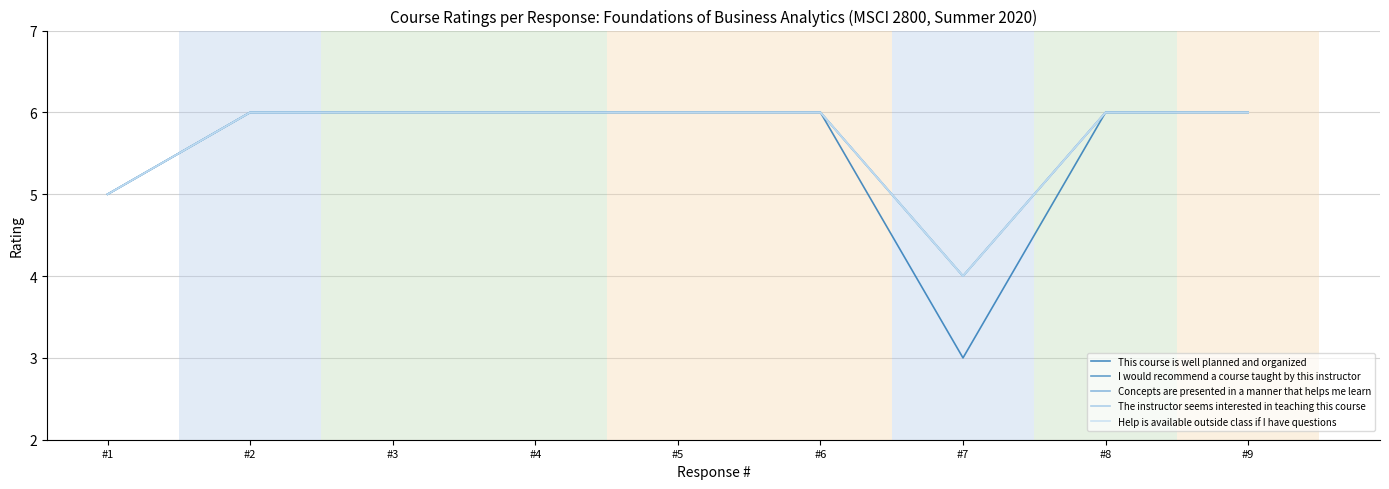

Count the I would recommend a course taught by this instructor values in the range 6 to 7.

7